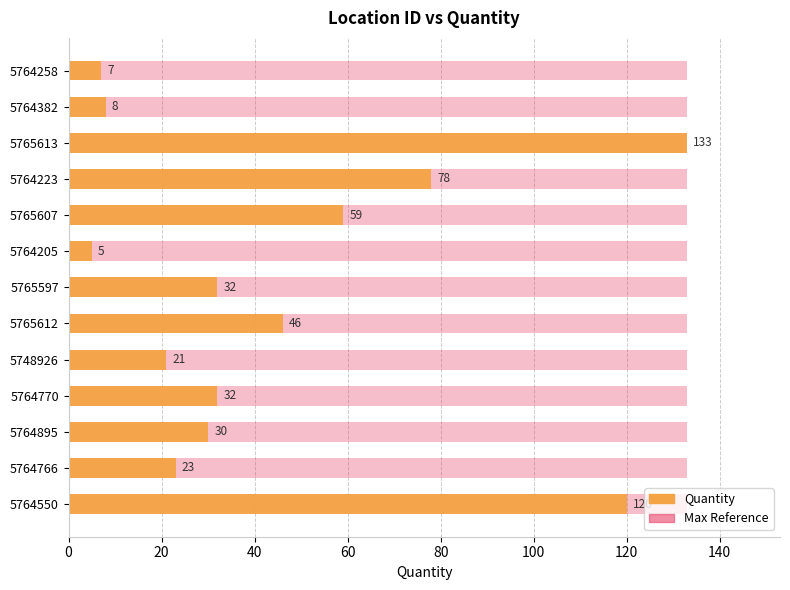

How many categories are shown in the chart?

13